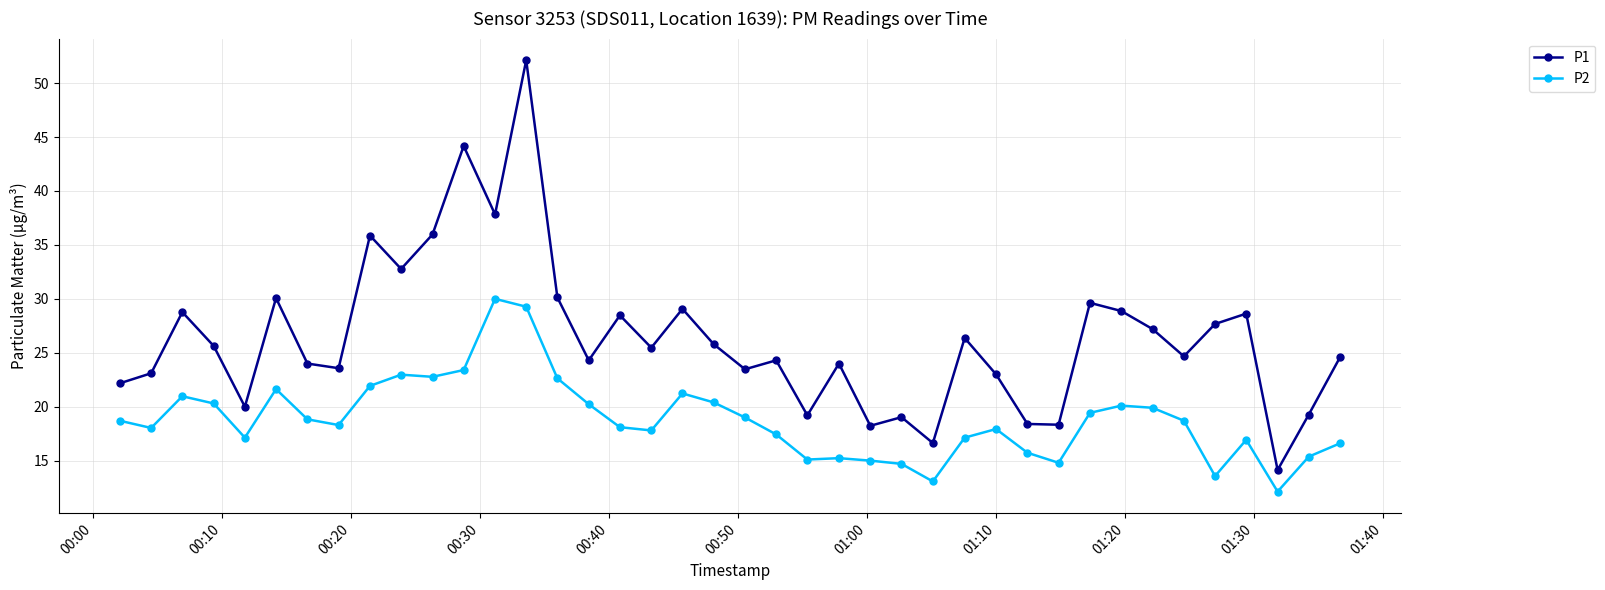

True or false: P1 and P2 intersect in this chart.

False